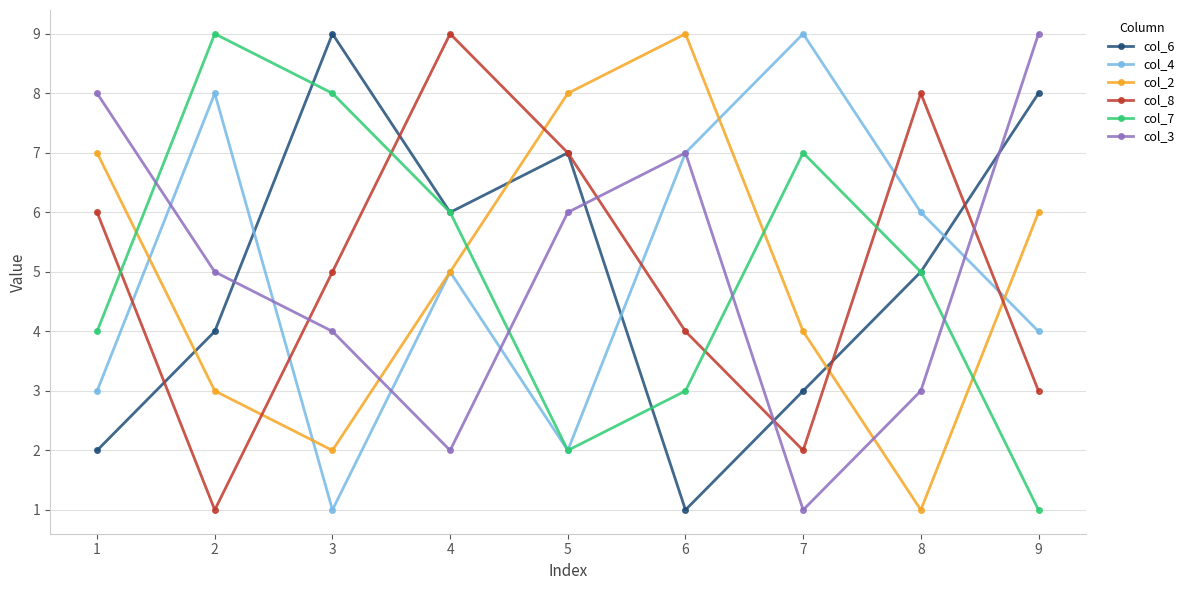

After their last crossing, which series has the higher values: col_3 or col_8?

col_3